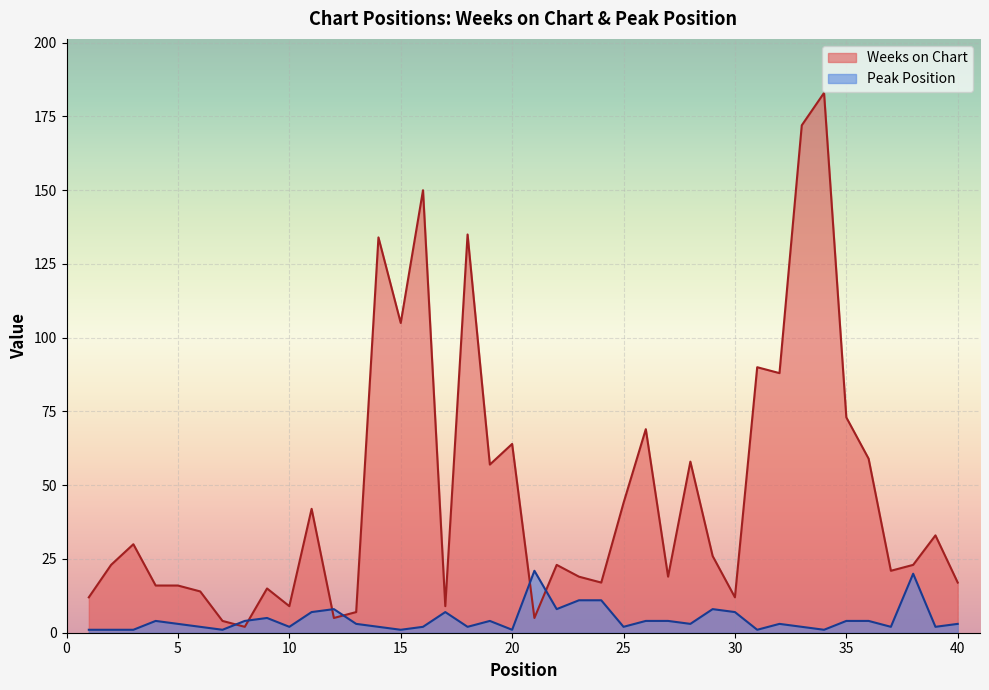

What is the sum of the Peak Position values at 5 and 4?

7